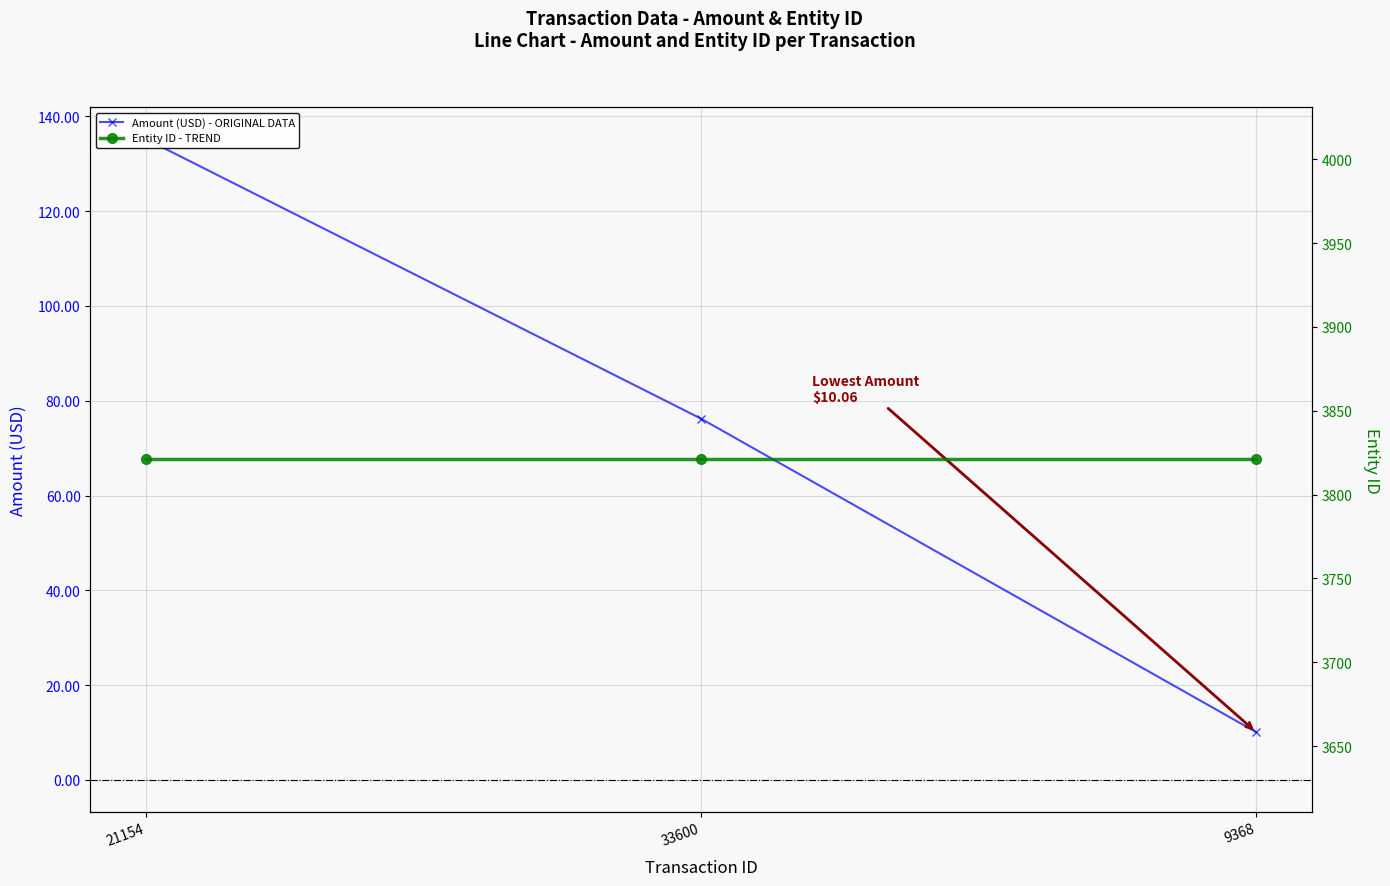

Reading left to right, what are all the values shown in this chart?

Amount (USD) - ORIGINAL DATA: 135.2	76.2	10.1
Entity ID - TREND: 3821.0	3821.0	3821.0